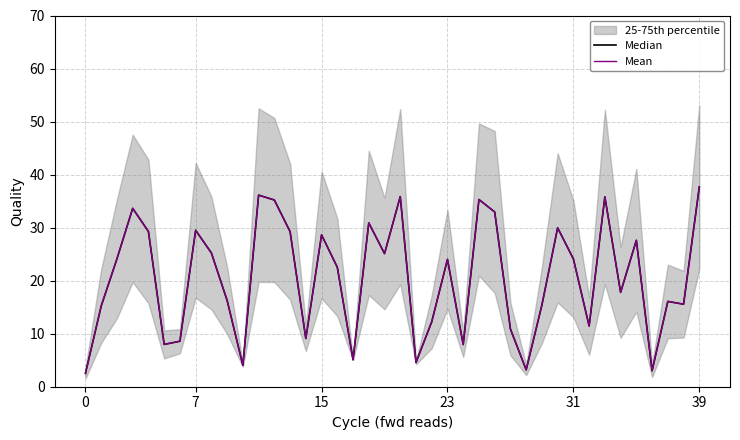

True or false: Median has a value of 5.1 at 17.

True